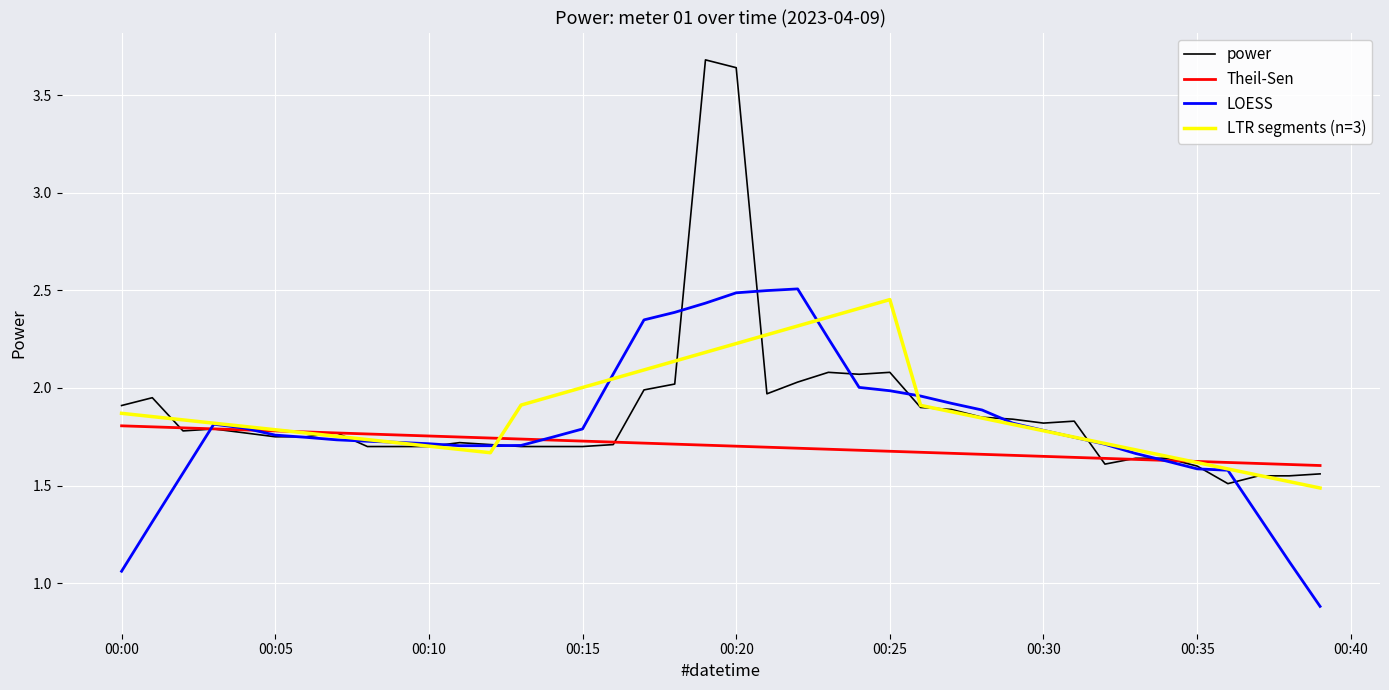

Which series has the largest range (max minus min)?

power